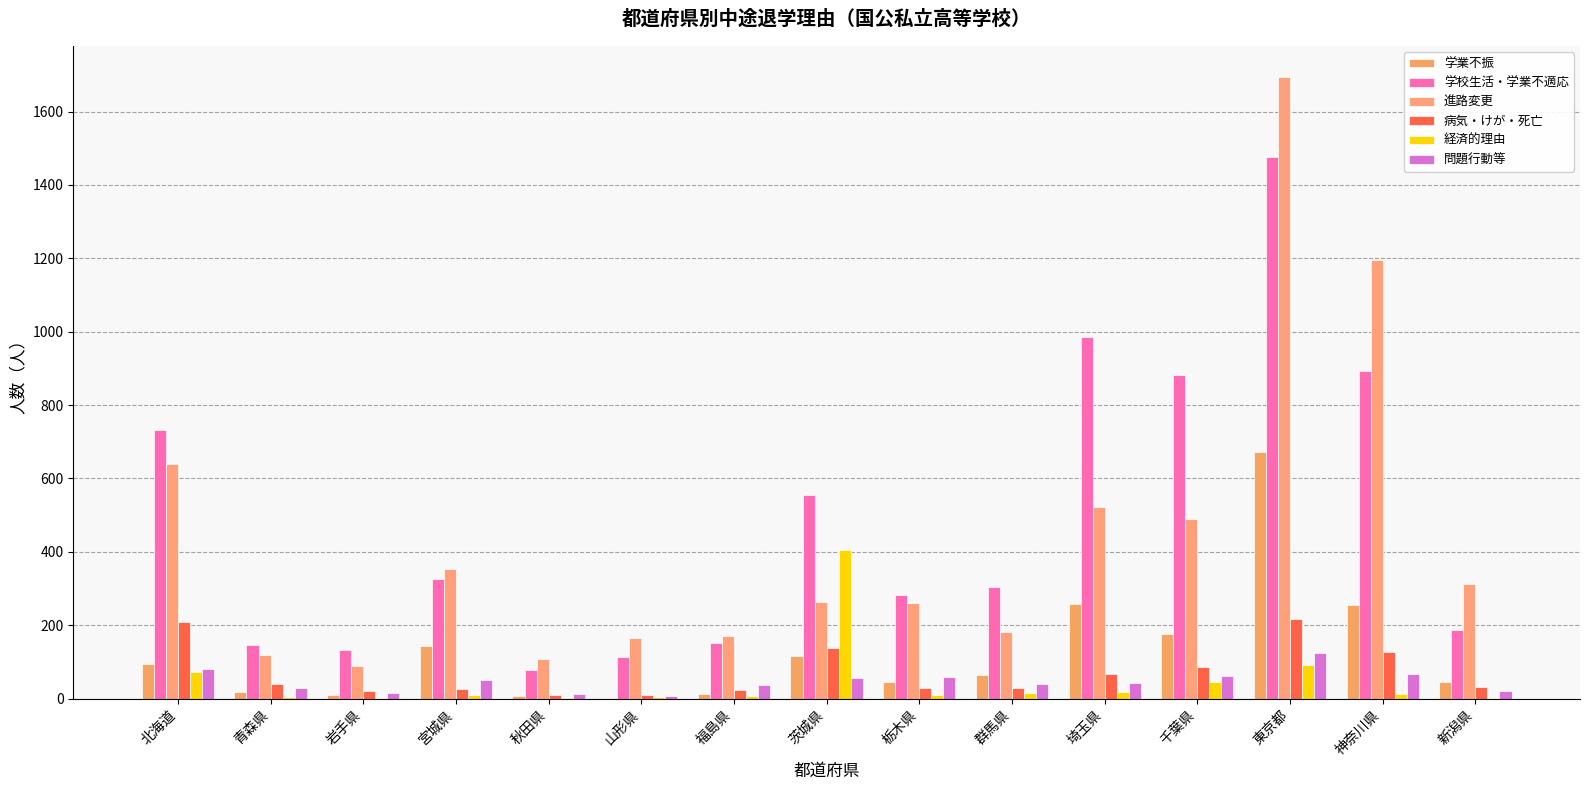

At how many categories does at least one series exceed 607?

5